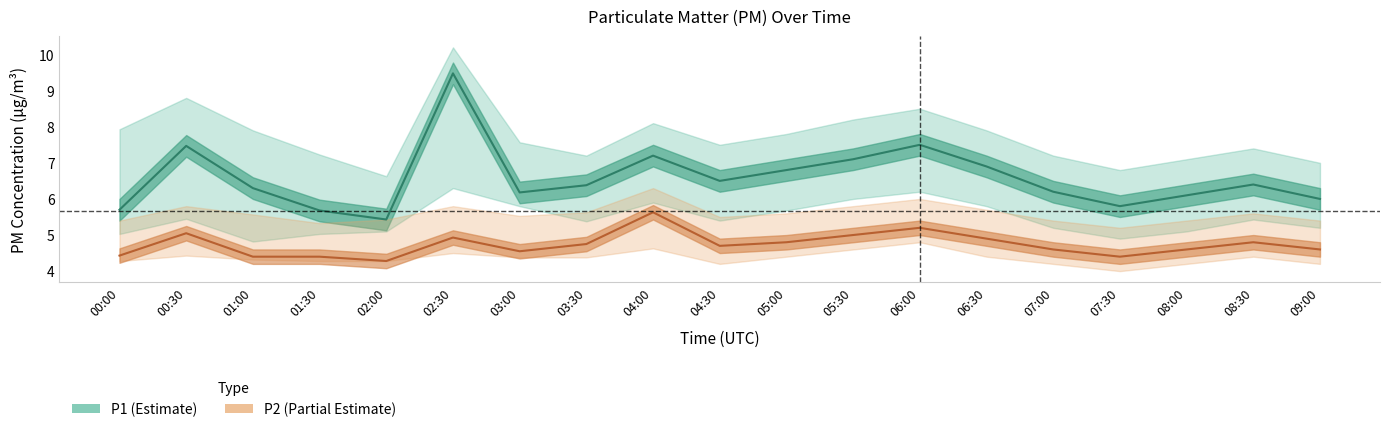

Reading right to left, extract all data points from this chart.

P1: 09:00=6.0	08:30=6.4	08:00=6.1	07:30=5.8	07:00=6.2	06:30=6.9	06:00=7.5	05:30=7.1	05:00=6.8	04:30=6.5	04:00=7.2	03:30=6.4	03:00=6.2	02:30=9.5	02:00=5.4	01:30=5.7	01:00=6.3	00:30=7.5	00:00=5.7
P1_upper: 09:00=7.0	08:30=7.4	08:00=7.1	07:30=6.8	07:00=7.2	06:30=7.9	06:00=8.5	05:30=8.2	05:00=7.8	04:30=7.5	04:00=8.1	03:30=7.2	03:00=7.6	02:30=10.2	02:00=6.6	01:30=7.2	01:00=7.9	00:30=8.8	00:00=7.9
P1_lower: 09:00=5.2	08:30=5.4	08:00=5.1	07:30=4.9	07:00=5.2	06:30=5.8	06:00=6.2	05:30=6.0	05:00=5.7	04:30=5.4	04:00=5.9	03:30=5.4	03:00=5.8	02:30=6.3	02:00=5.1	01:30=5.0	01:00=4.8	00:30=5.5	00:00=5.0
P2: 09:00=4.6	08:30=4.8	08:00=4.6	07:30=4.4	07:00=4.6	06:30=4.9	06:00=5.2	05:30=5.0	05:00=4.8	04:30=4.7	04:00=5.6	03:30=4.8	03:00=4.5	02:30=4.9	02:00=4.3	01:30=4.4	01:00=4.4	00:30=5.0	00:00=4.4
P2_upper: 09:00=5.4	08:30=5.6	08:00=5.4	07:30=5.2	07:00=5.4	06:30=5.7	06:00=6.0	05:30=5.8	05:00=5.6	04:30=5.5	04:00=6.3	03:30=5.6	03:00=5.5	02:30=5.8	02:00=5.4	01:30=5.3	01:00=5.6	00:30=5.8	00:00=5.4
P2_lower: 09:00=4.2	08:30=4.4	08:00=4.2	07:30=4.0	07:00=4.2	06:30=4.4	06:00=4.8	05:30=4.6	05:00=4.4	04:30=4.2	04:00=4.6	03:30=4.4	03:00=4.4	02:30=4.5	02:00=4.3	01:30=4.3	01:00=4.3	00:30=4.4	00:00=4.3